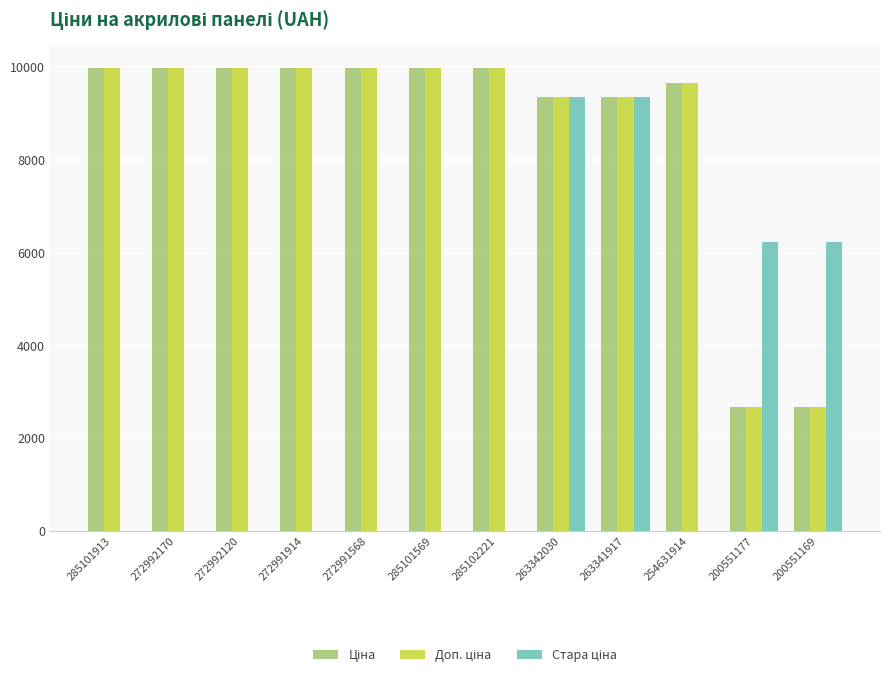

What is the greatest value displayed?

9975.0